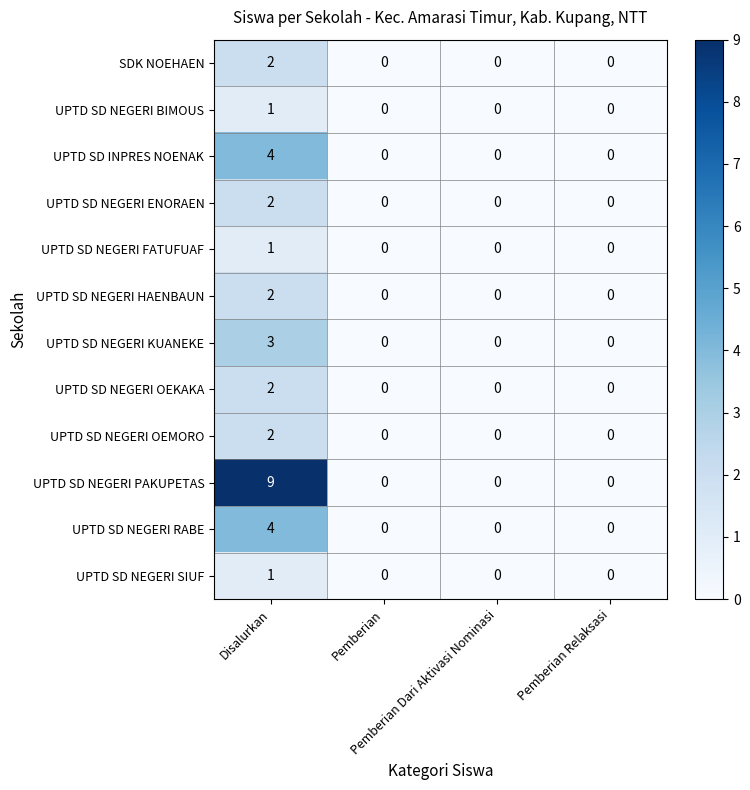

What is the sum of all UPTD SD NEGERI KUANEKE values?

3